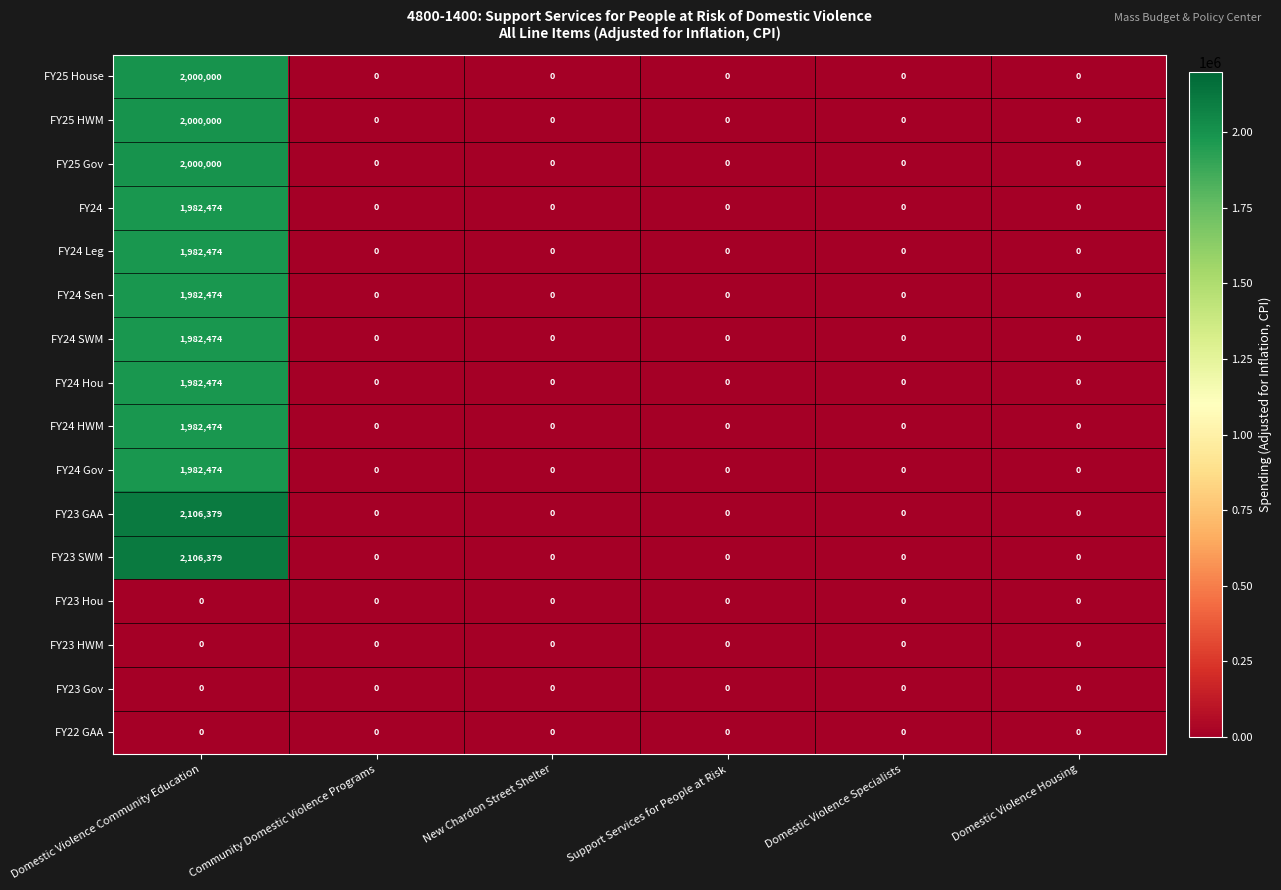

Count the number of categories in the chart.

6